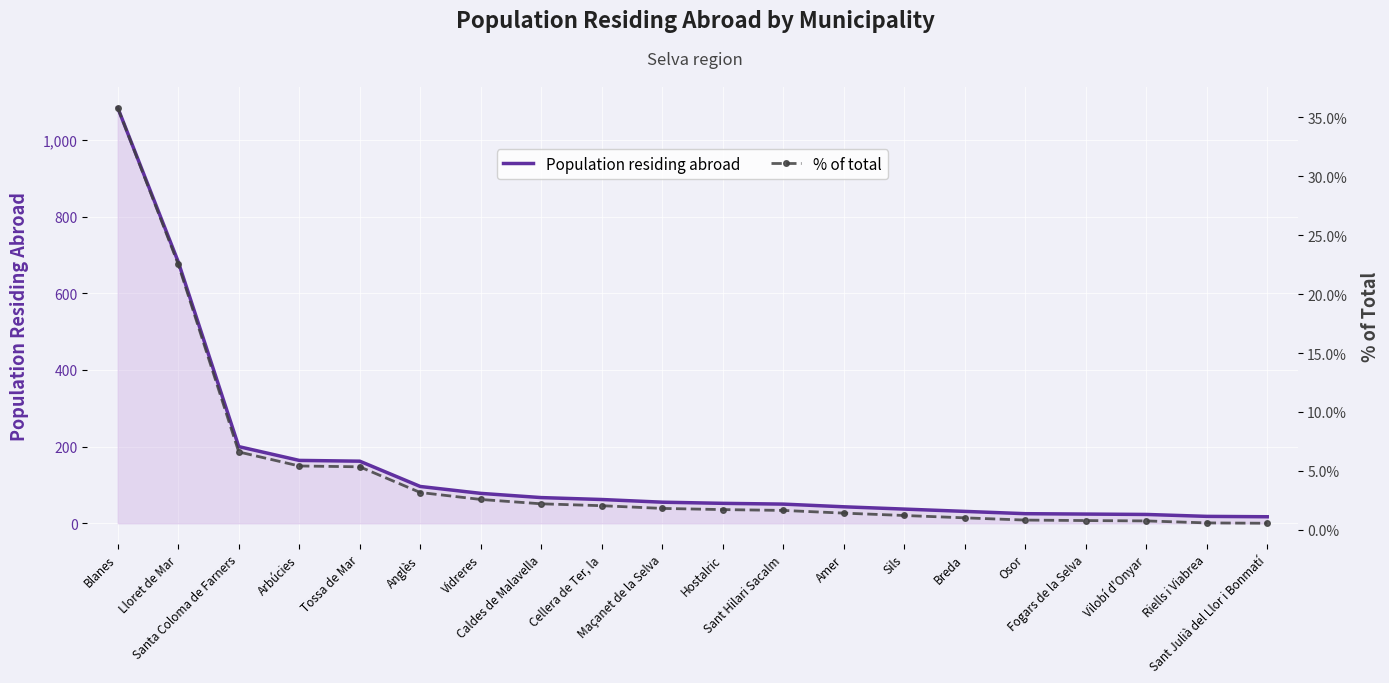

What is the difference between the maximum and minimum values in the Population residing abroad series?

1067